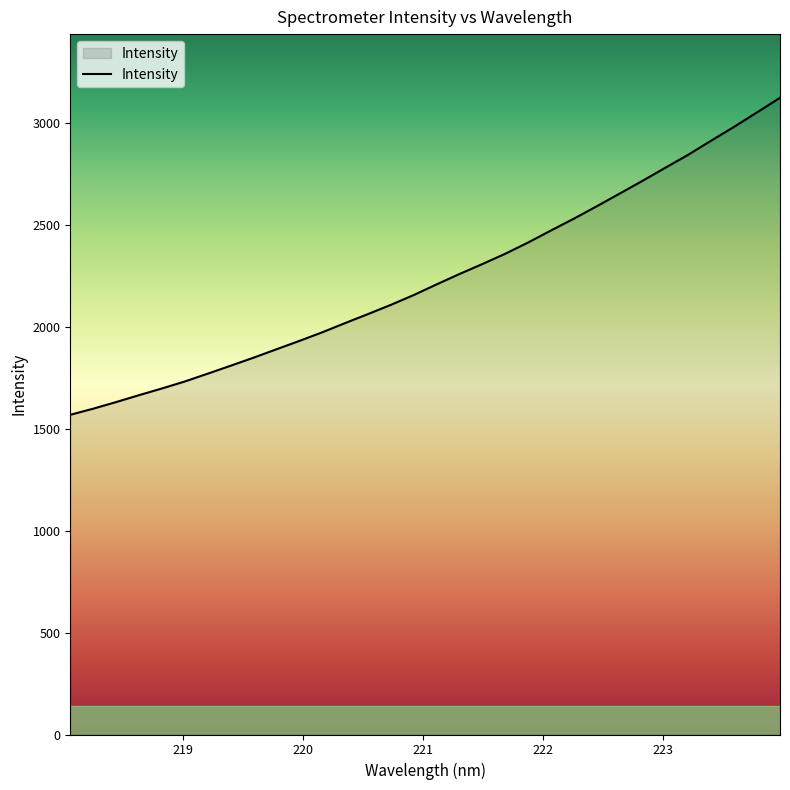

True or false: there are more than 0 points higher than both neighbors.

False